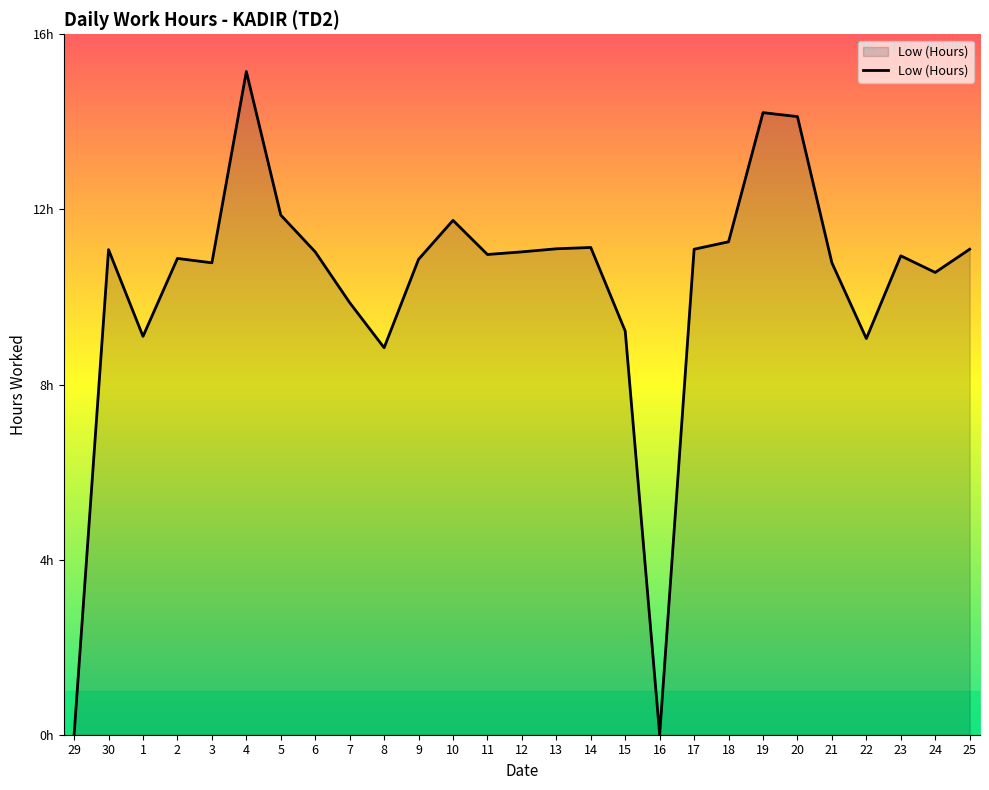

The value at 22 is 9.1. True or false?

True